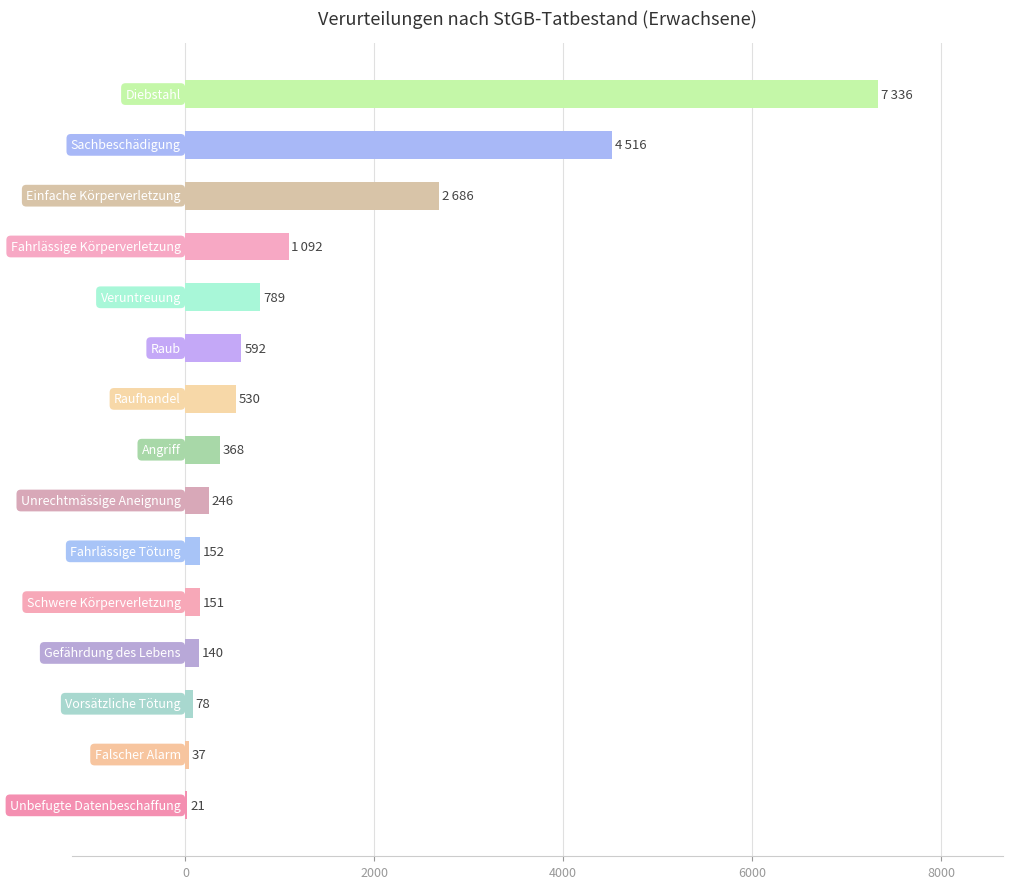

Count the number of categories in the chart.

15